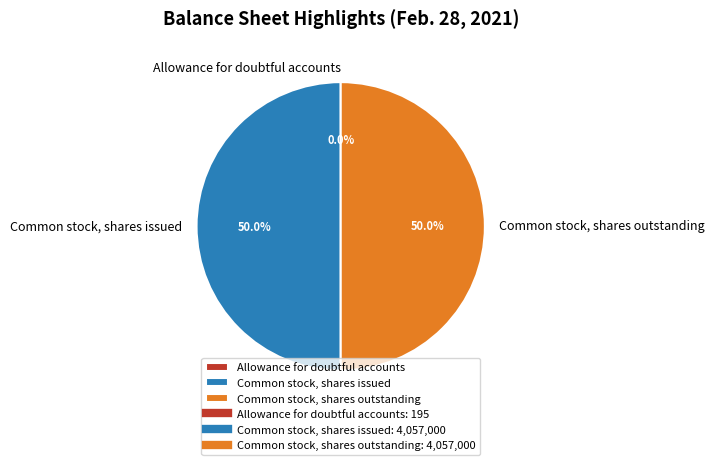

Combined, do Common stock, shares outstanding and Common stock, shares issued account for over 50%?

Yes